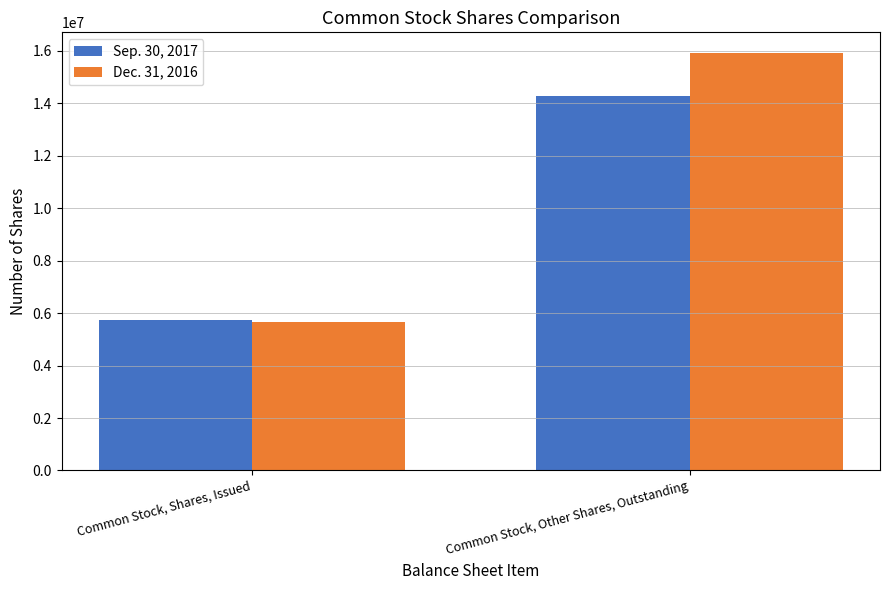

What is the difference between the Sep. 30, 2017 values at Common Stock, Shares, Issued and Common Stock, Other Shares, Outstanding?

8557274